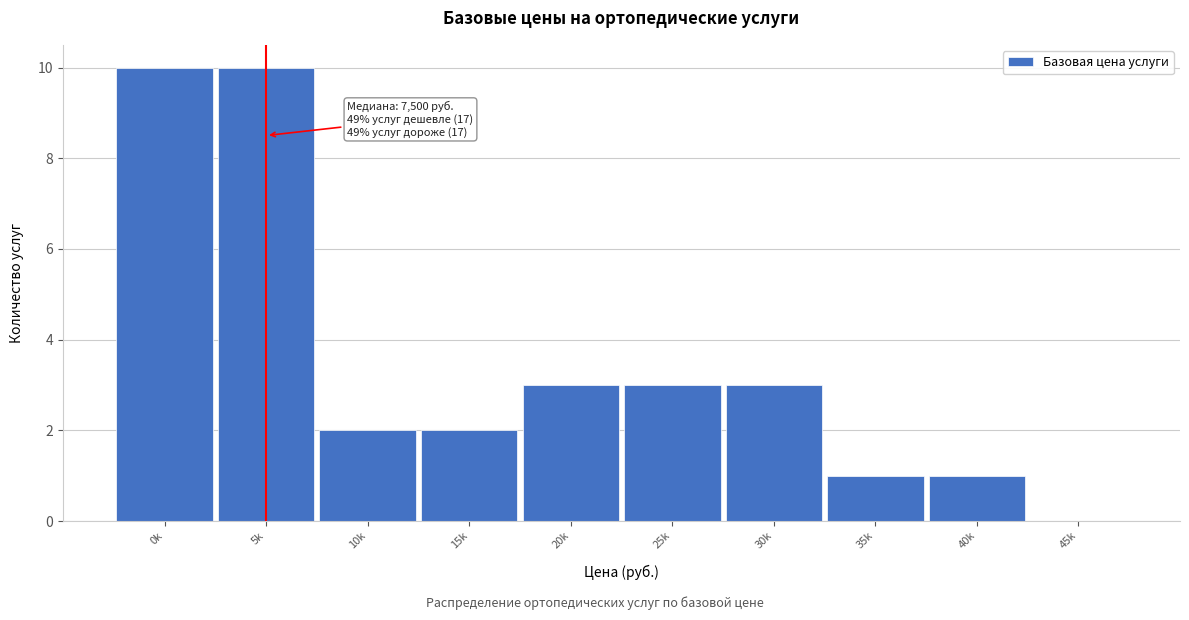

Reading left to right, transcribe all the data shown in this chart.

0k=10	5k=10	10k=2	15k=2	20k=3	25k=3	30k=3	35k=1	40k=1	45k=0